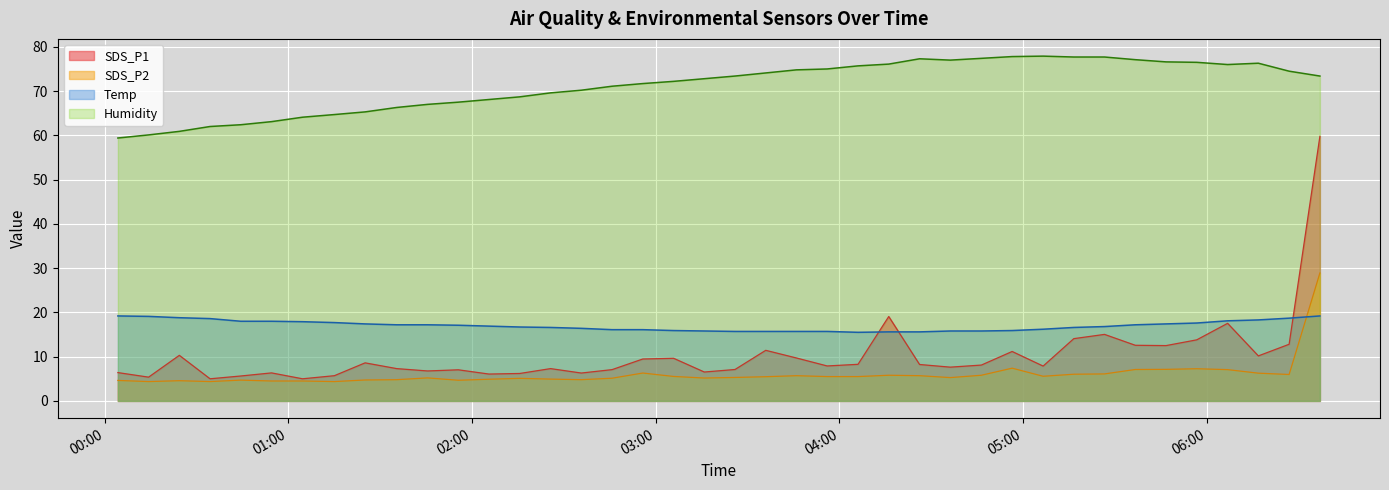

Is it true that SDS_P1 equals 17.6 at 2023/06/06 03:35:56?

False